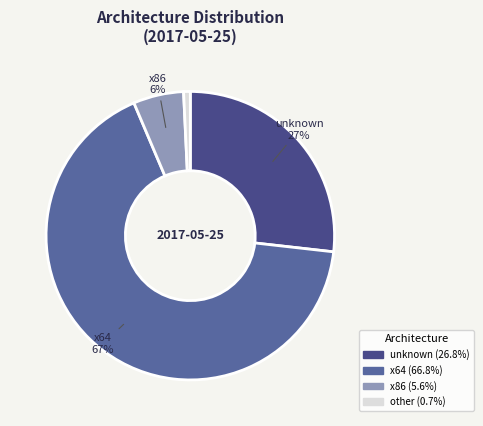

Which slice is the largest?

x64